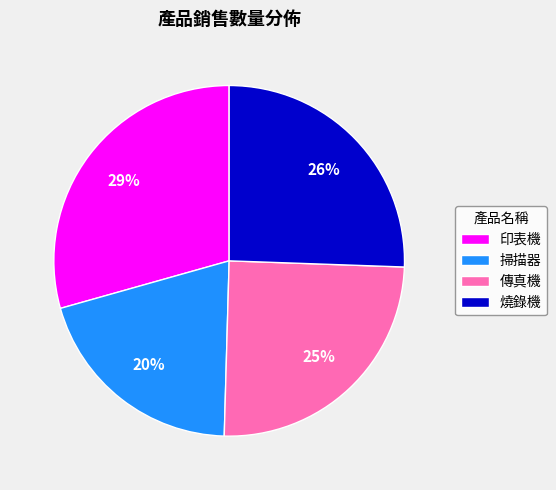

What is the ratio of the value at 印表機 to the value at 燒錄機?

1.1